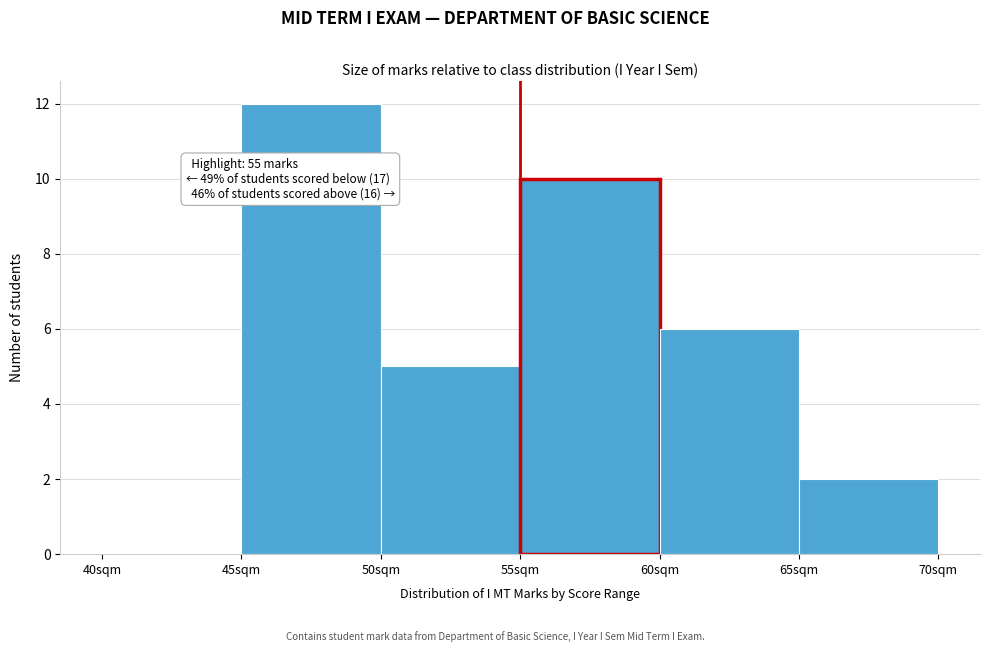

Over which range of the x-axis is the bar tallest?

45 to 50